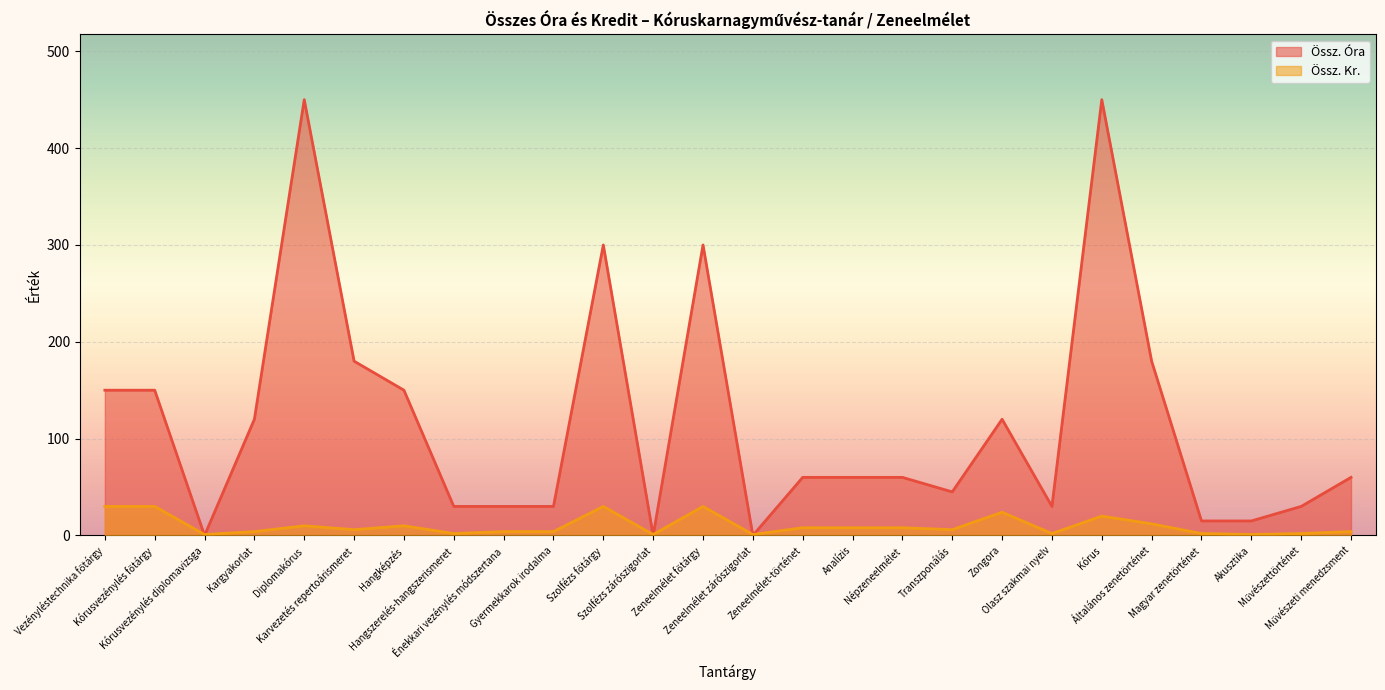

At which label does Össz. Kr. reach its peak?

Vezényléstechnika főtárgy